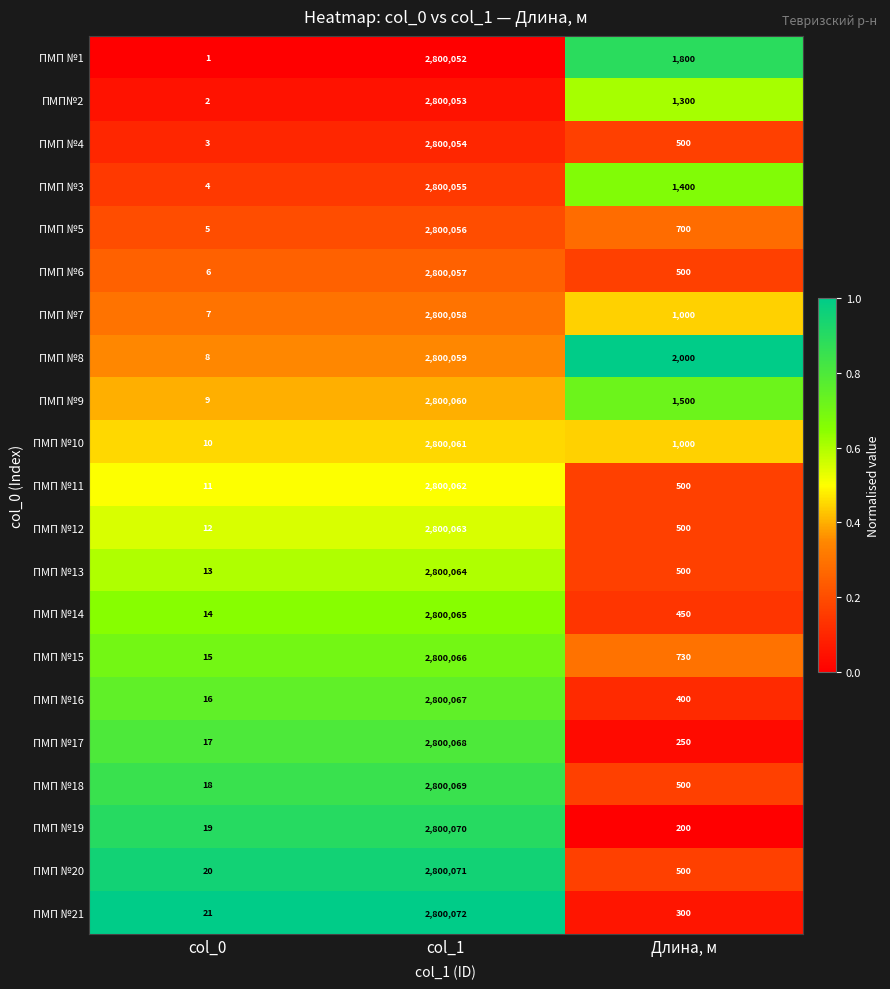

What is the difference between the highest and lowest values at col_0?

20